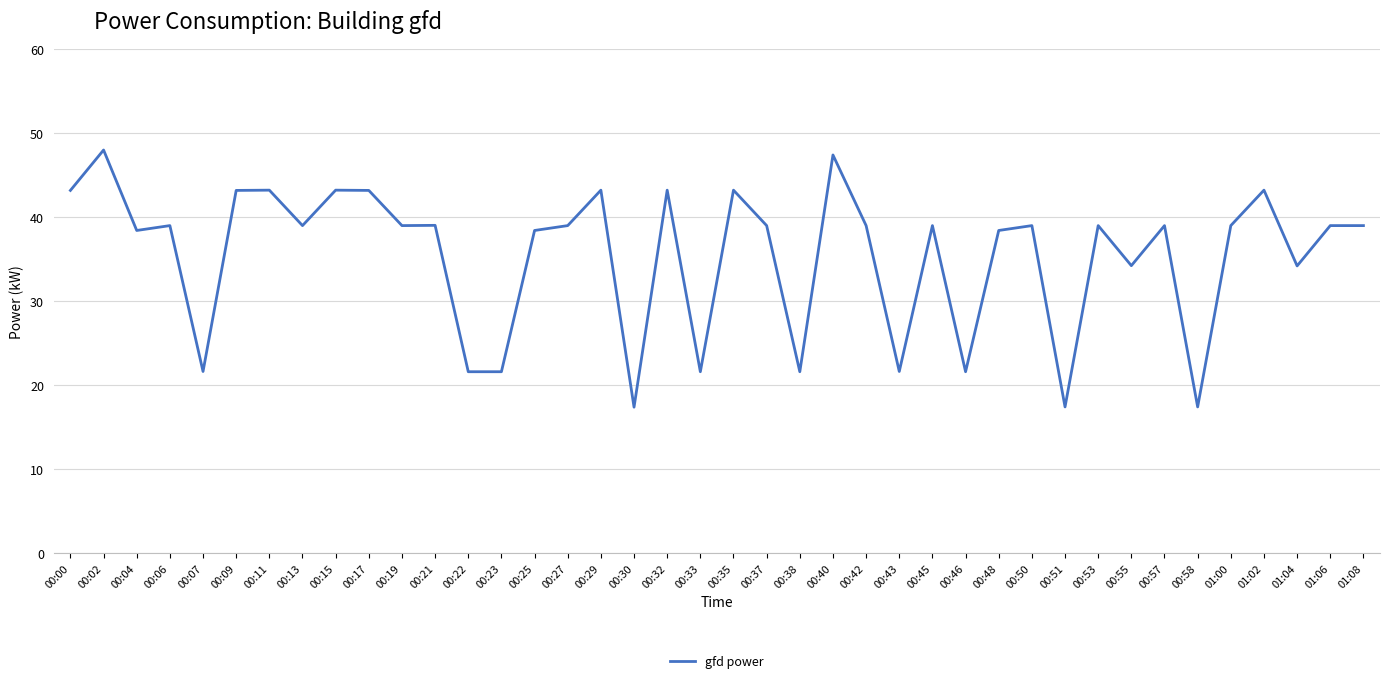

Reading left to right, transcribe all the data shown in this chart.

43.2	48.0	38.4	39.0	21.6	43.2	43.2	39.0	43.2	43.2	39.0	39.0	21.6	21.6	38.4	39.0	43.2	17.4	43.2	21.6	43.2	39.0	21.6	47.4	39.0	21.6	39.0	21.6	38.4	39.0	17.4	39.0	34.2	39.0	17.4	39.0	43.2	34.2	39.0	39.0